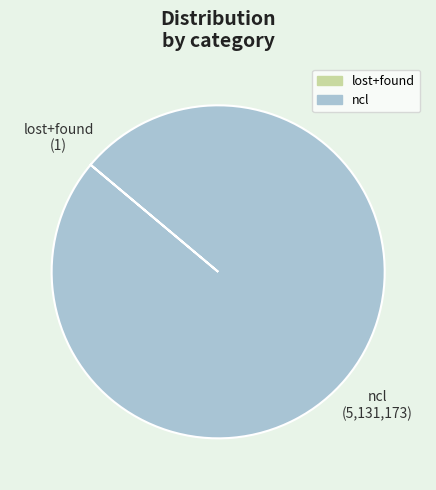

True or false: ncl accounts for 100% of the total.

True